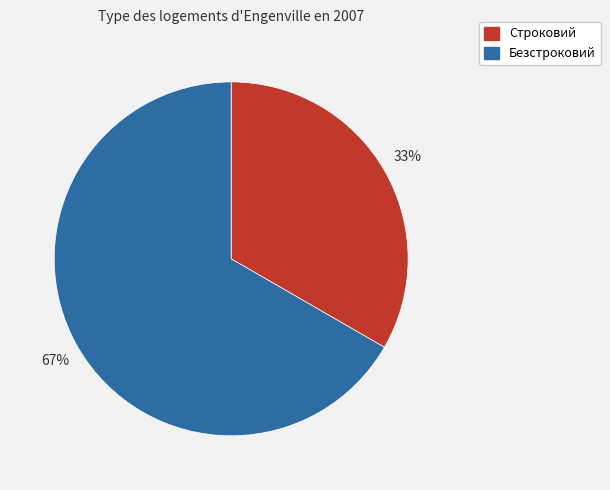

To the nearest percent, what is the combined percentage of Безстроковий and Строковий?

100%